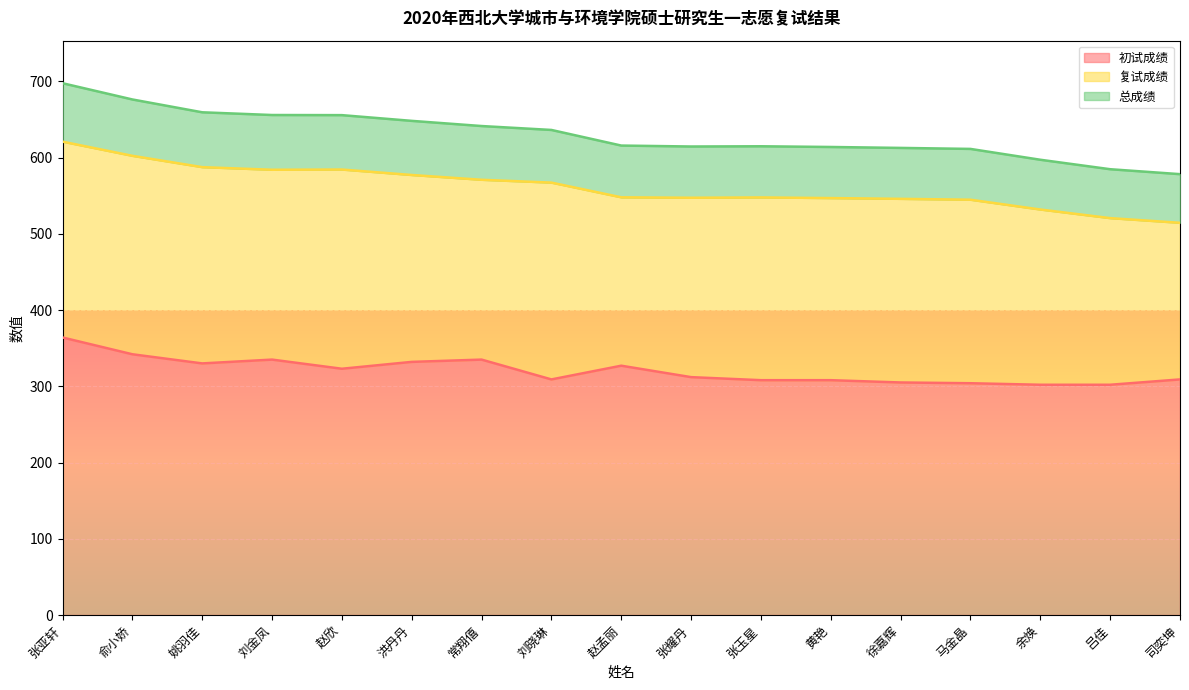

What is the lowest value of the 初试成绩 series?

302.0